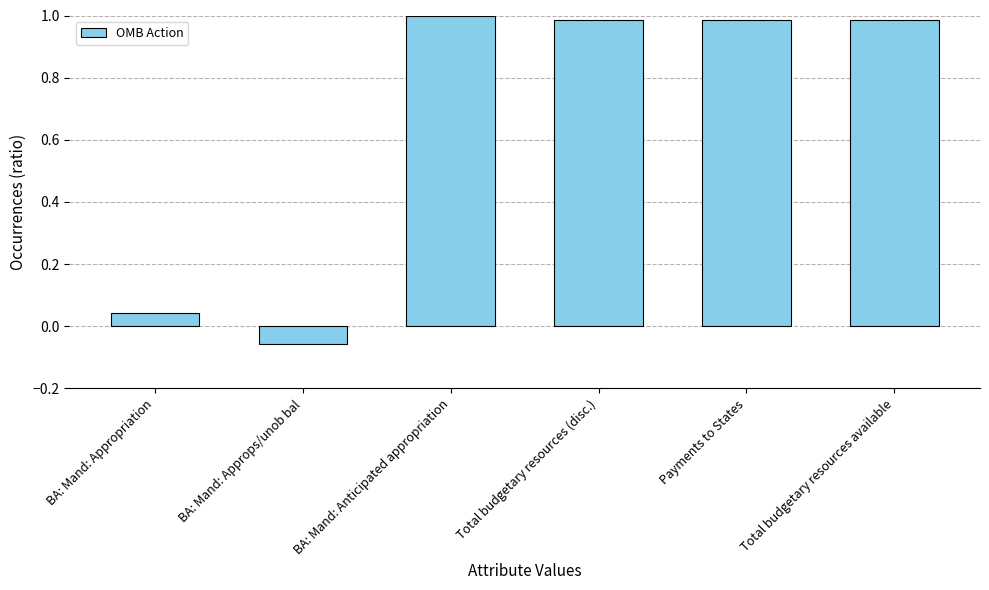

At which label is the value closest to 0?

BA: Mand: Appropriation